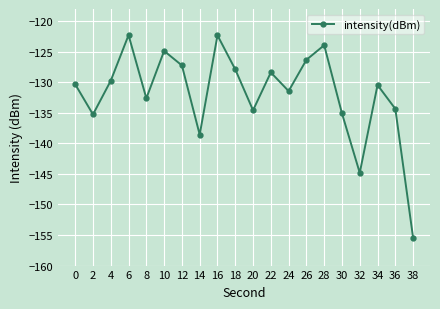

How many interior local valleys (lower than both neighbors) does the data have?

6